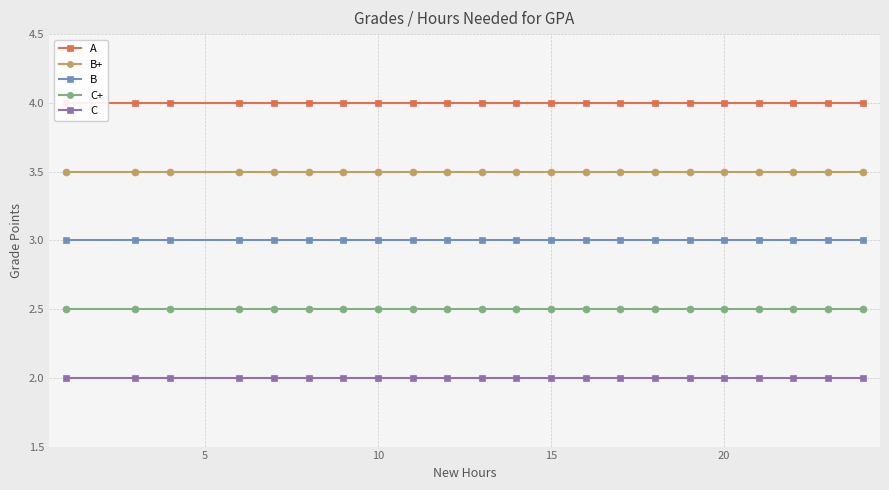

What is the highest value of the C+ series?

2.5